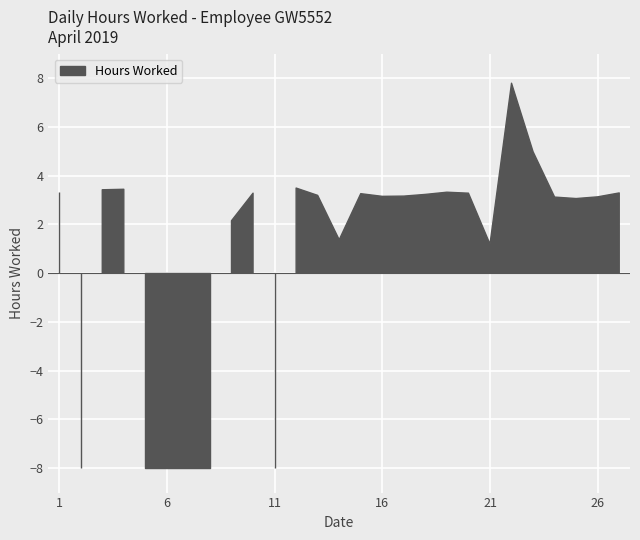

How many lines are shown in the chart?

1